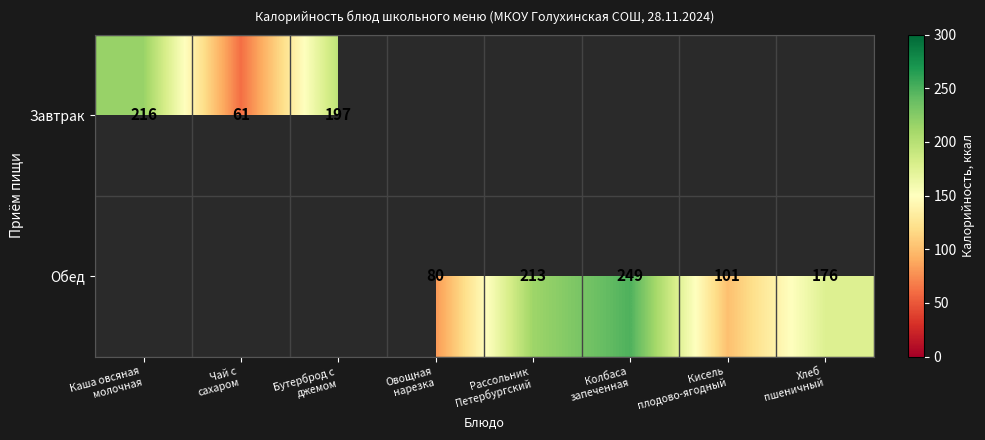

Rank the series by their average value, from lowest to highest.

Завтрак, Обед